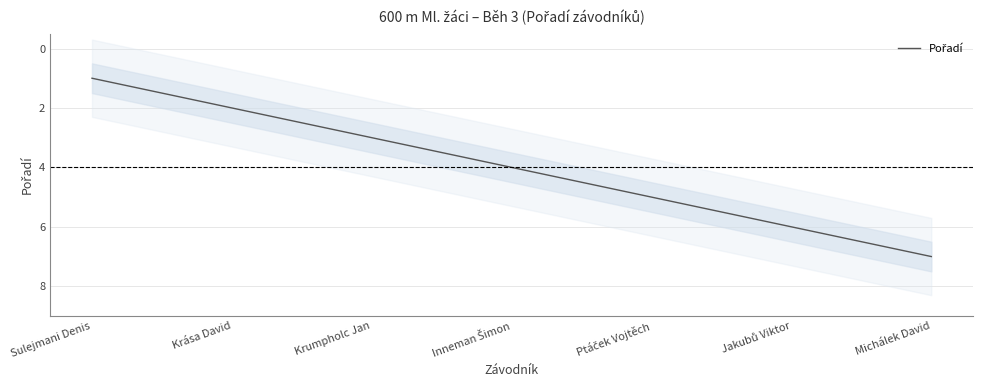

What value does the data have at Inneman Šimon?

4